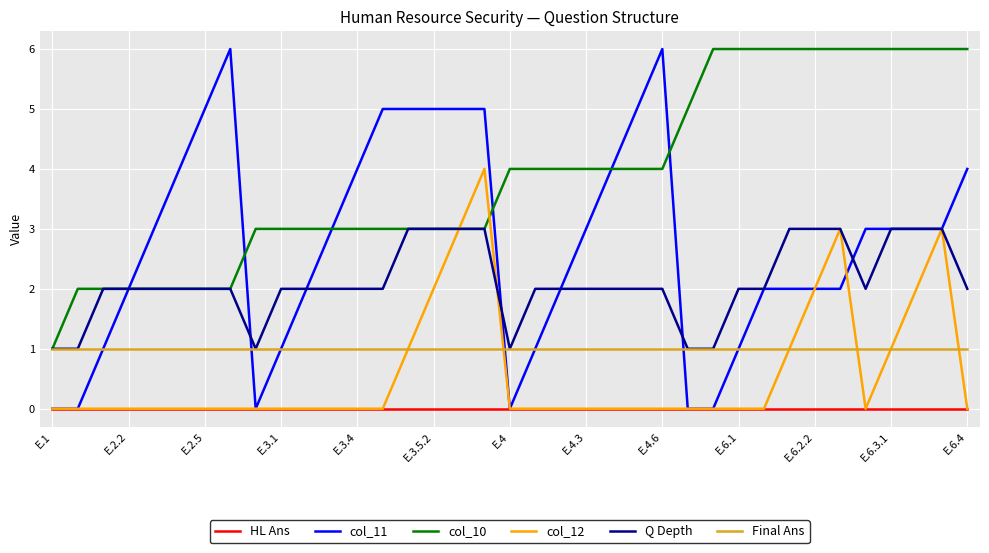

Which series has the widest spread of values?

col_11